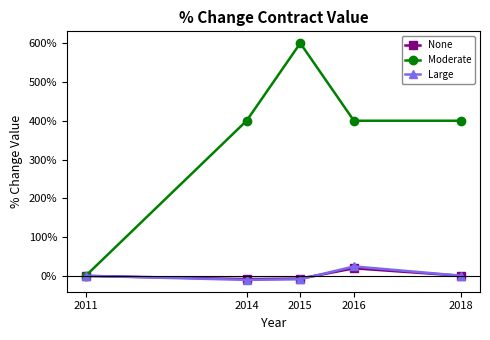

Where is Large nearest to the value 6?

2018